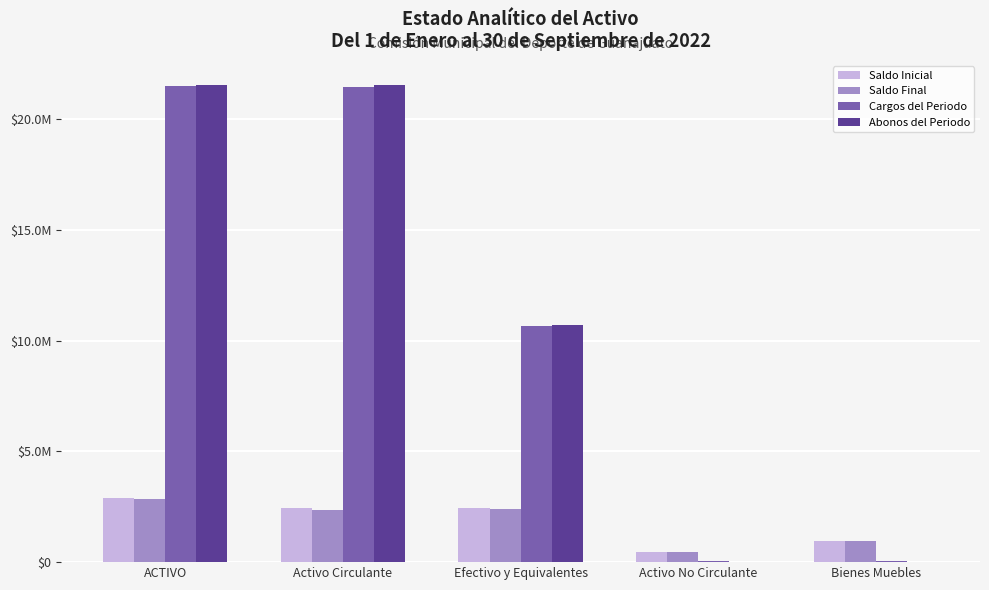

Rank the series by their maximum value, from lowest to highest.

Saldo Final, Saldo Inicial, Cargos del Periodo, Abonos del Periodo